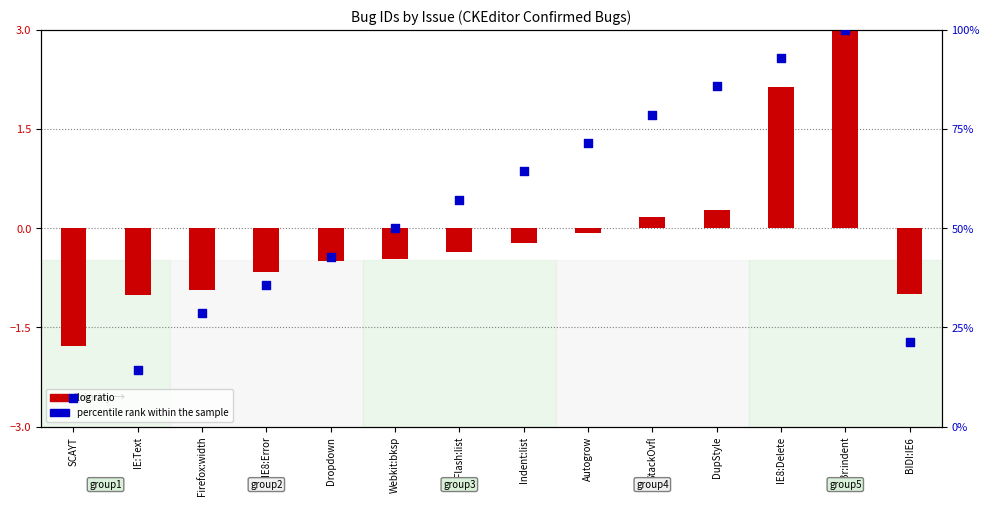

Which series reaches the maximum Y coordinate?

percentile rank within the sample